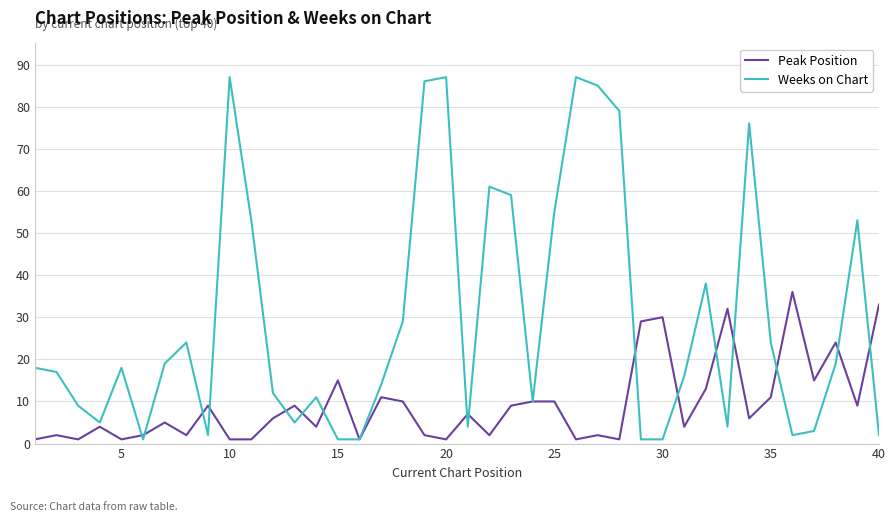

What is the lowest value of the Peak Position series?

1